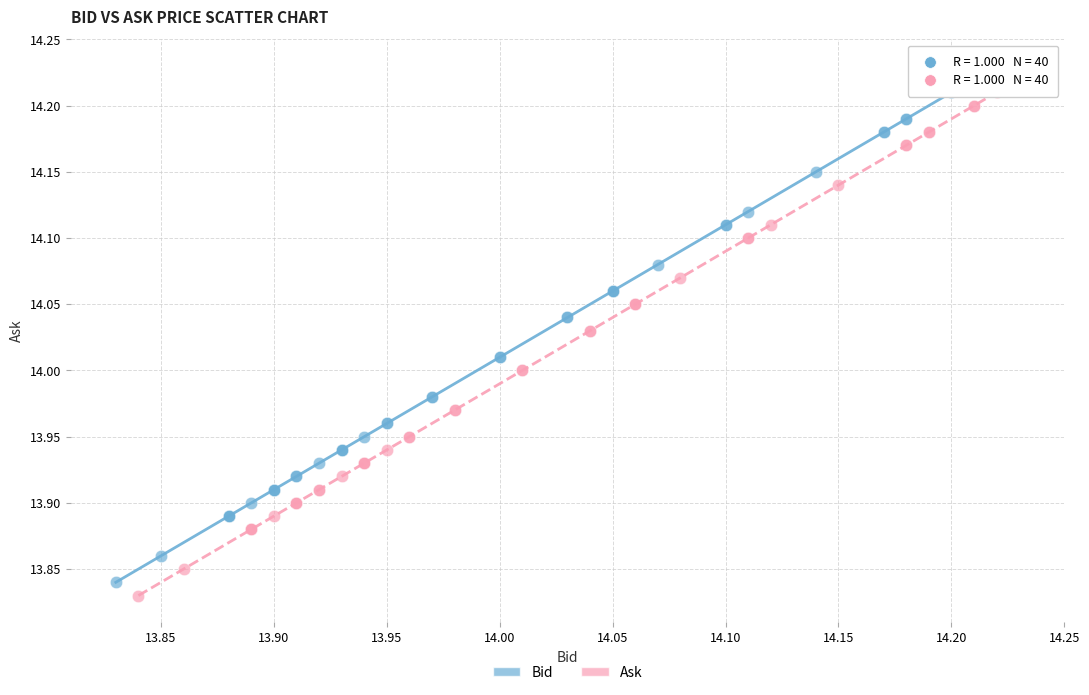

What are all the series names shown in the legend?

Bid, Ask